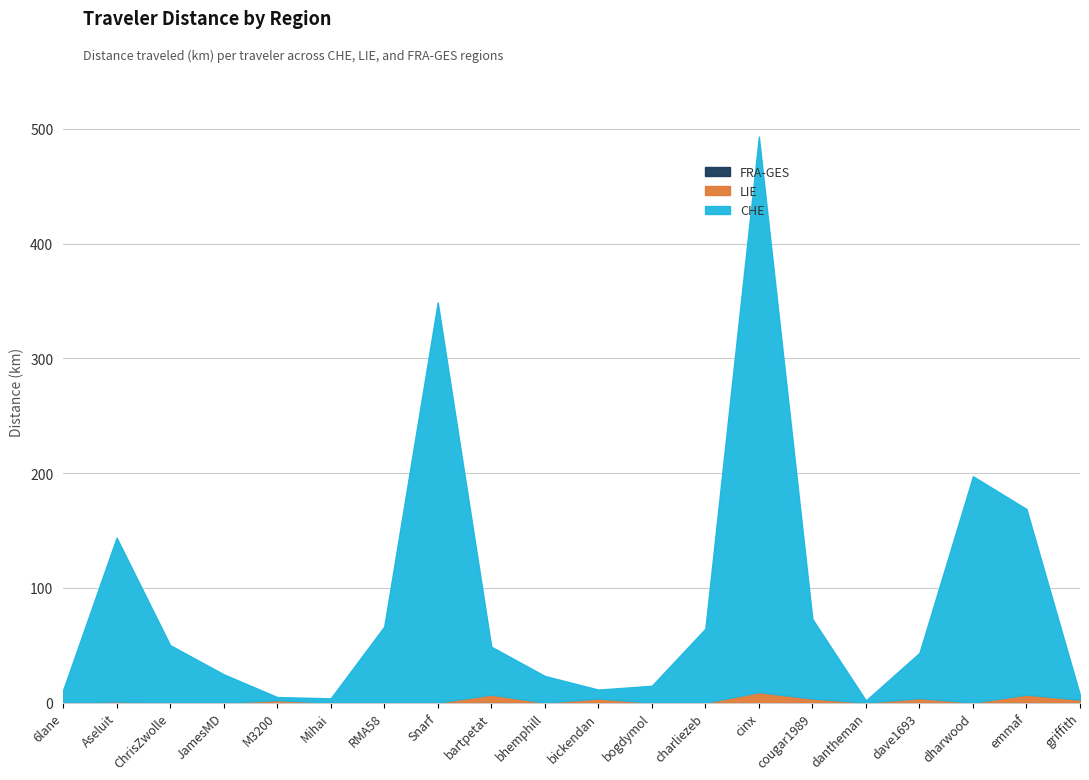

How many lines are shown in the chart?

3